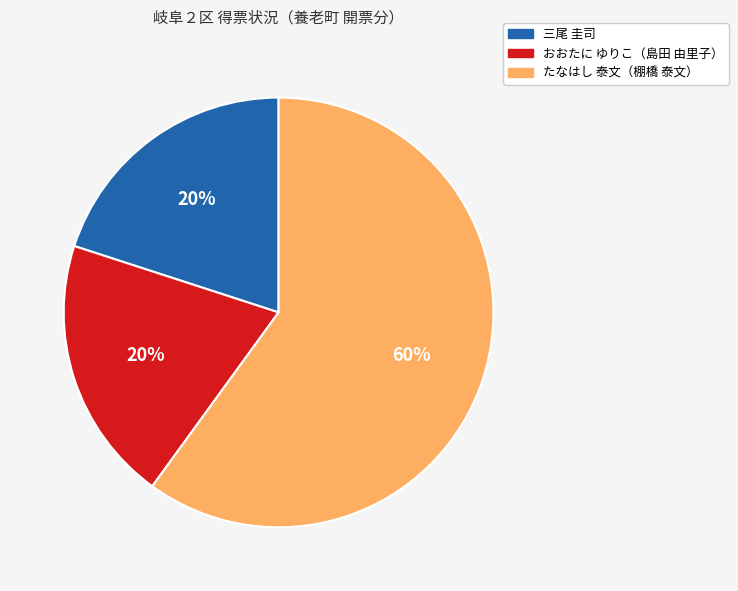

To the nearest percent, what is the difference between the largest and smallest slice percentages?

40%